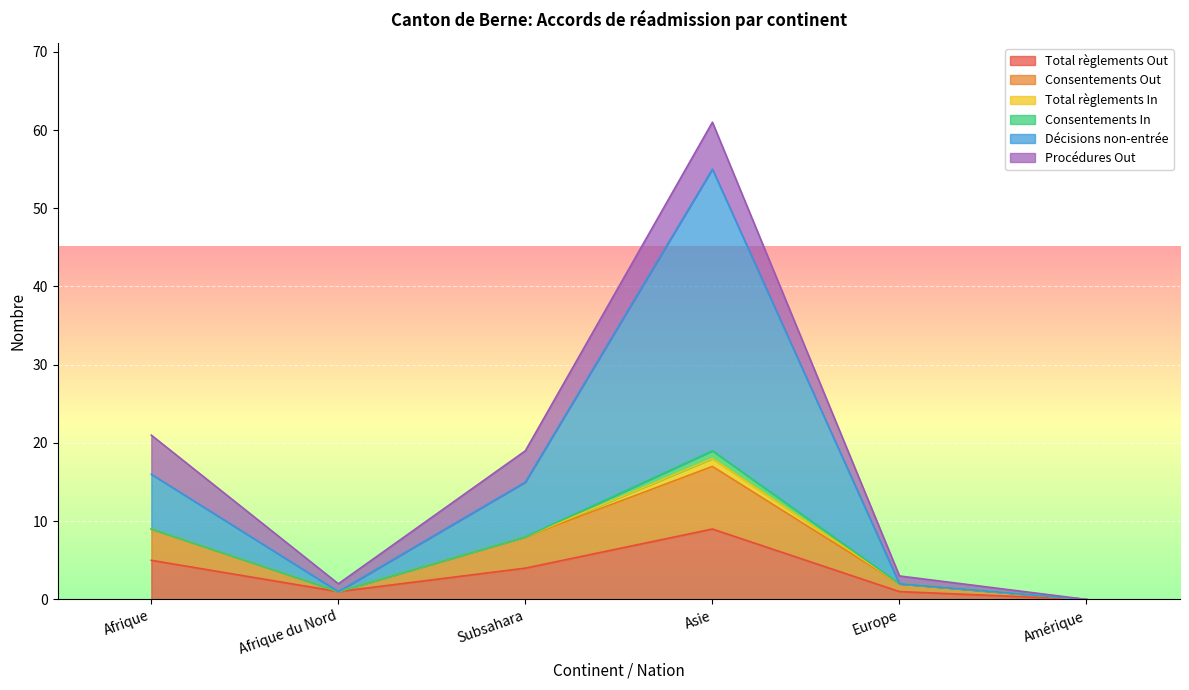

What value does the Total règlements Out series have at Subsahara?

4